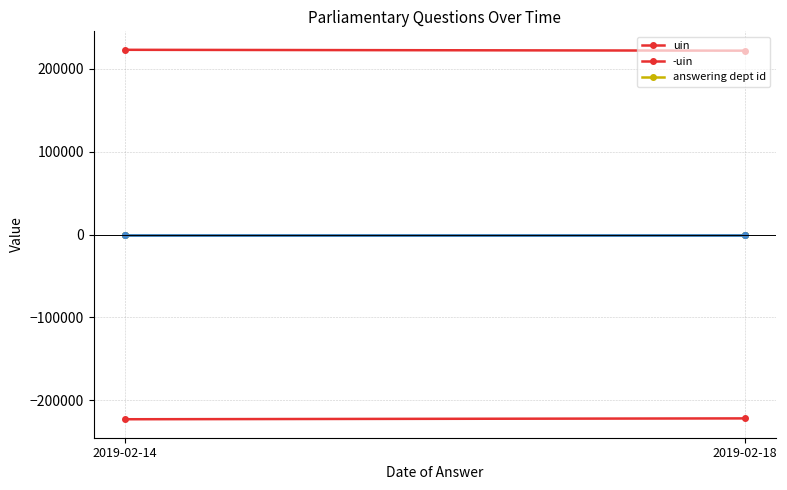

Read the -uin value at 2019-02-14.

-222781.7